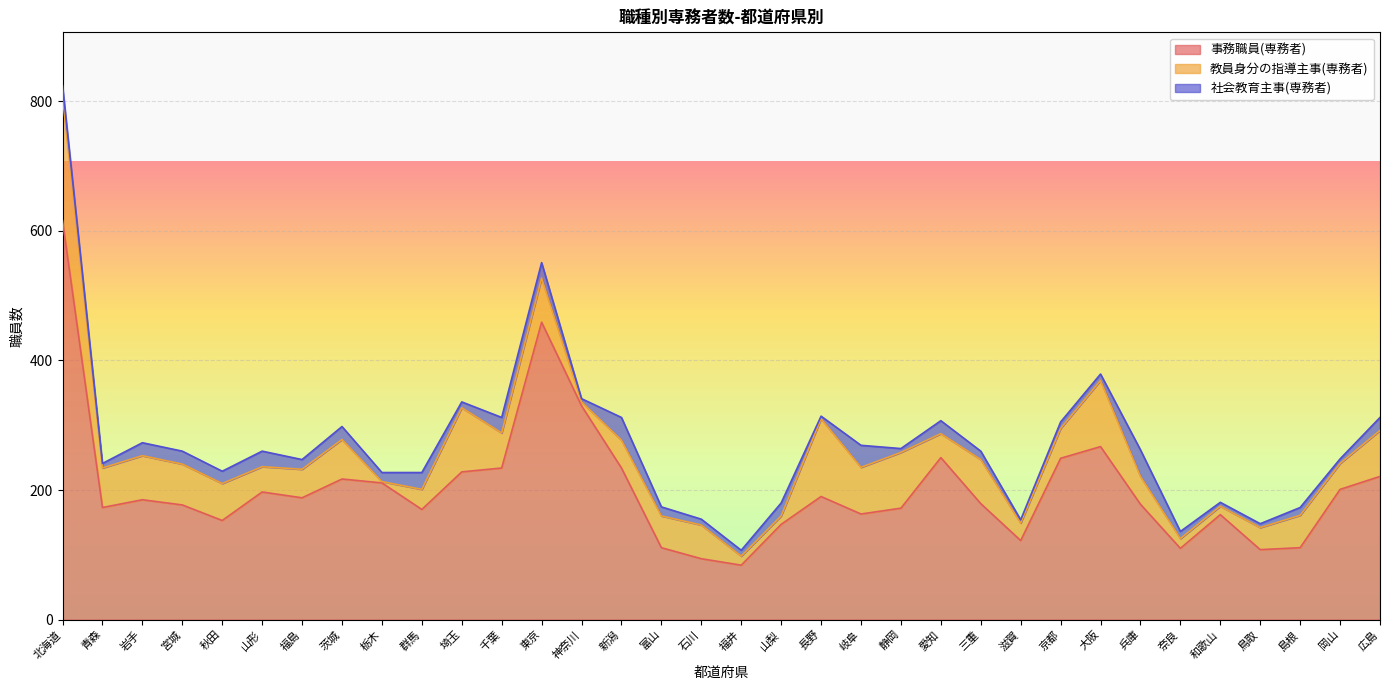

Count the number of data series in this chart.

3